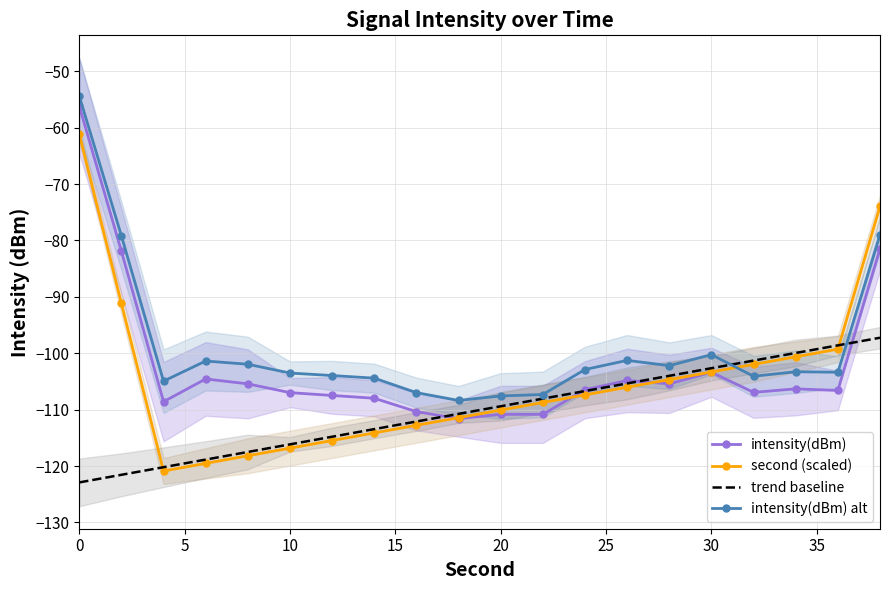

The value of second (scaled) at 20 is -27.3. True or false?

False